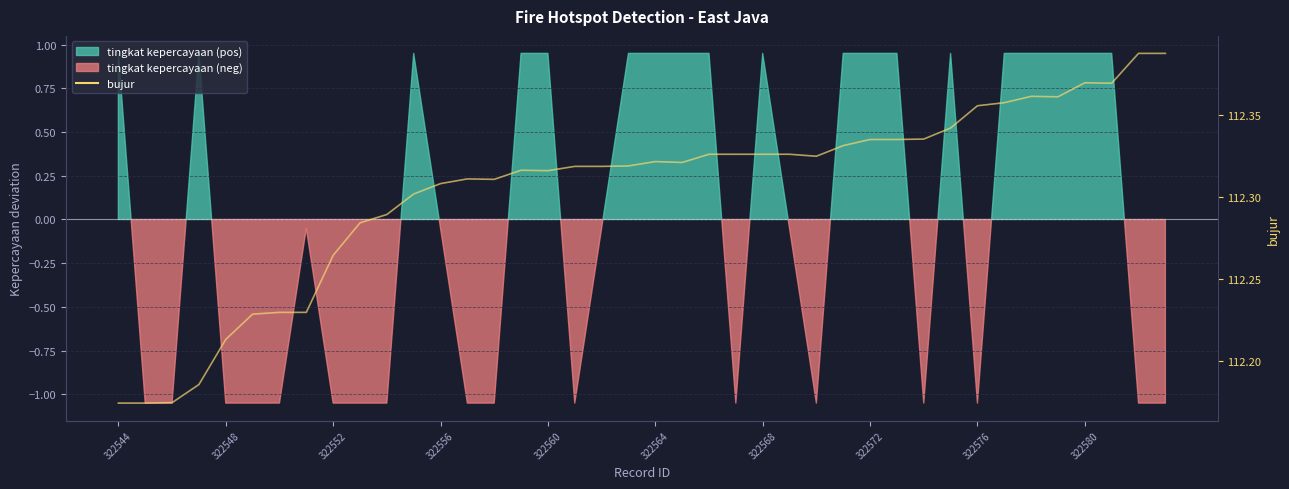

How many values are between 112 and 113?

40